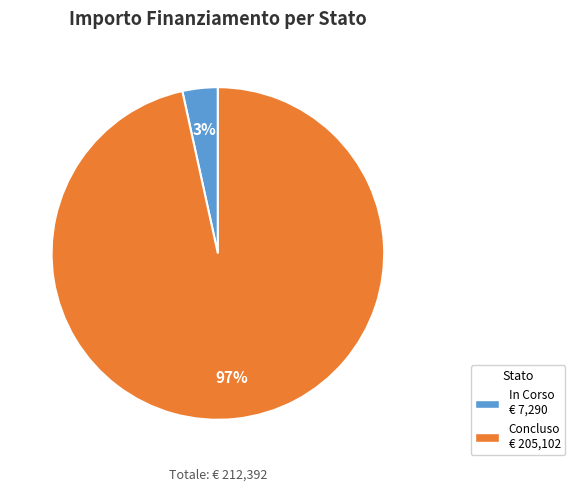

Rank the categories by value from highest to lowest.

Concluso, In Corso